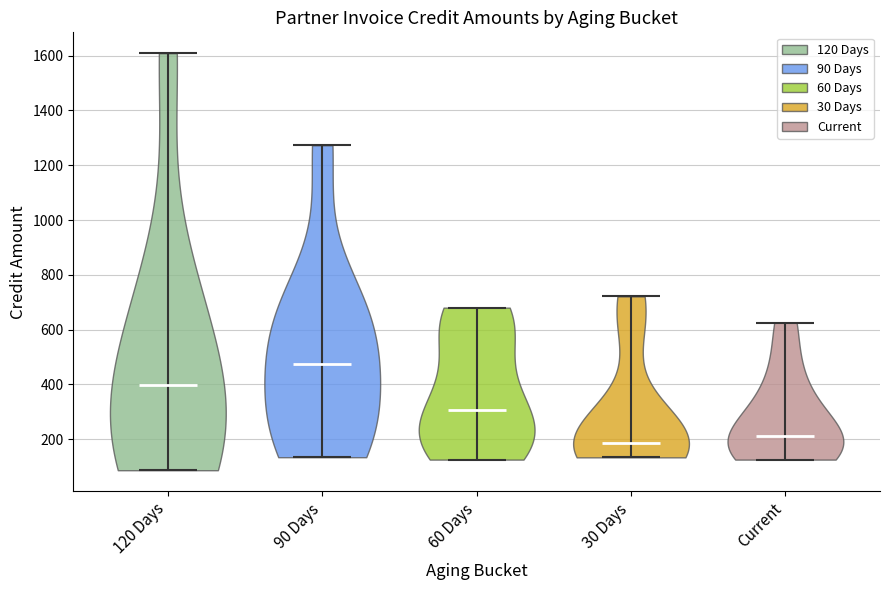

Reading left to right, read every violin against the y-axis: where its median line is, and the lowest and highest points it reaches. The values are not printed on the chart, so give them approximately, as read against the axis.

120 Days: median line 400, lowest point 80, highest point 1600
90 Days: median line 480, lowest point 140, highest point 1280
60 Days: median line 300, lowest point 120, highest point 680
30 Days: median line 180, lowest point 140, highest point 720
Current: median line 220, lowest point 120, highest point 620